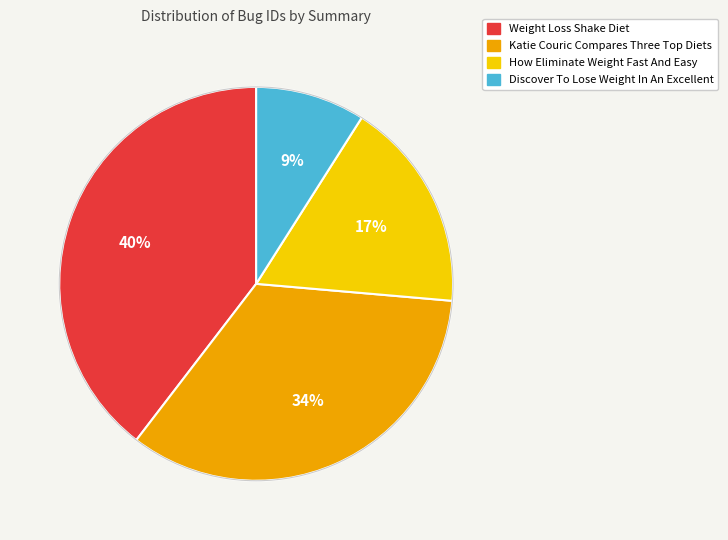

Is How Eliminate Weight Fast And Easy the majority of the pie?

No